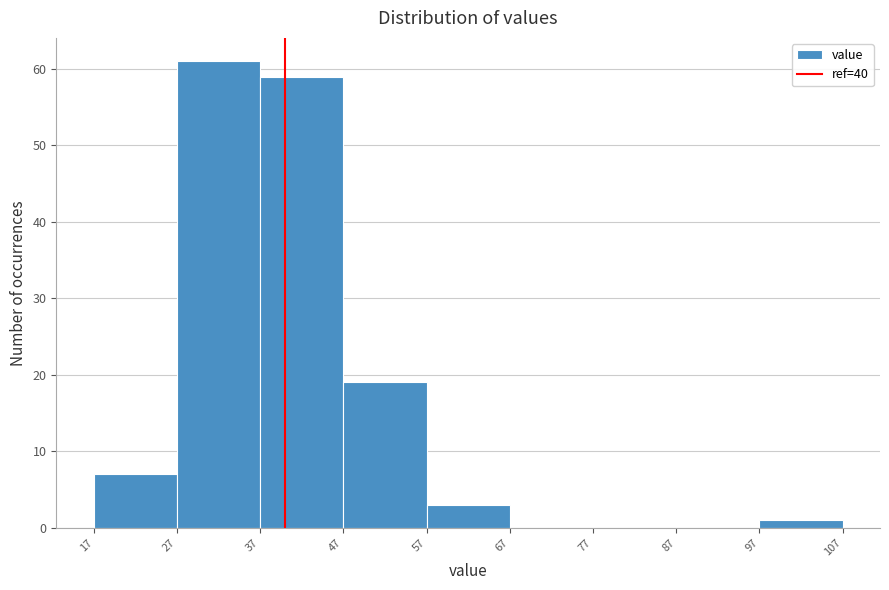

How tall is the bar that spans 37 to 47 on the x-axis? The values are not printed on the chart, so give them approximately, as read against the axis.

59